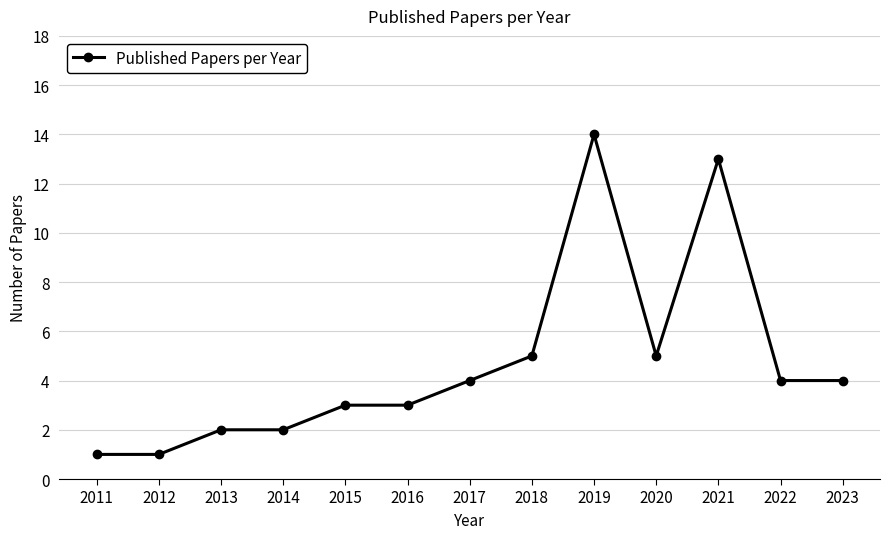

What is the ratio of the value at 2013 to the value at 2018?

0.4